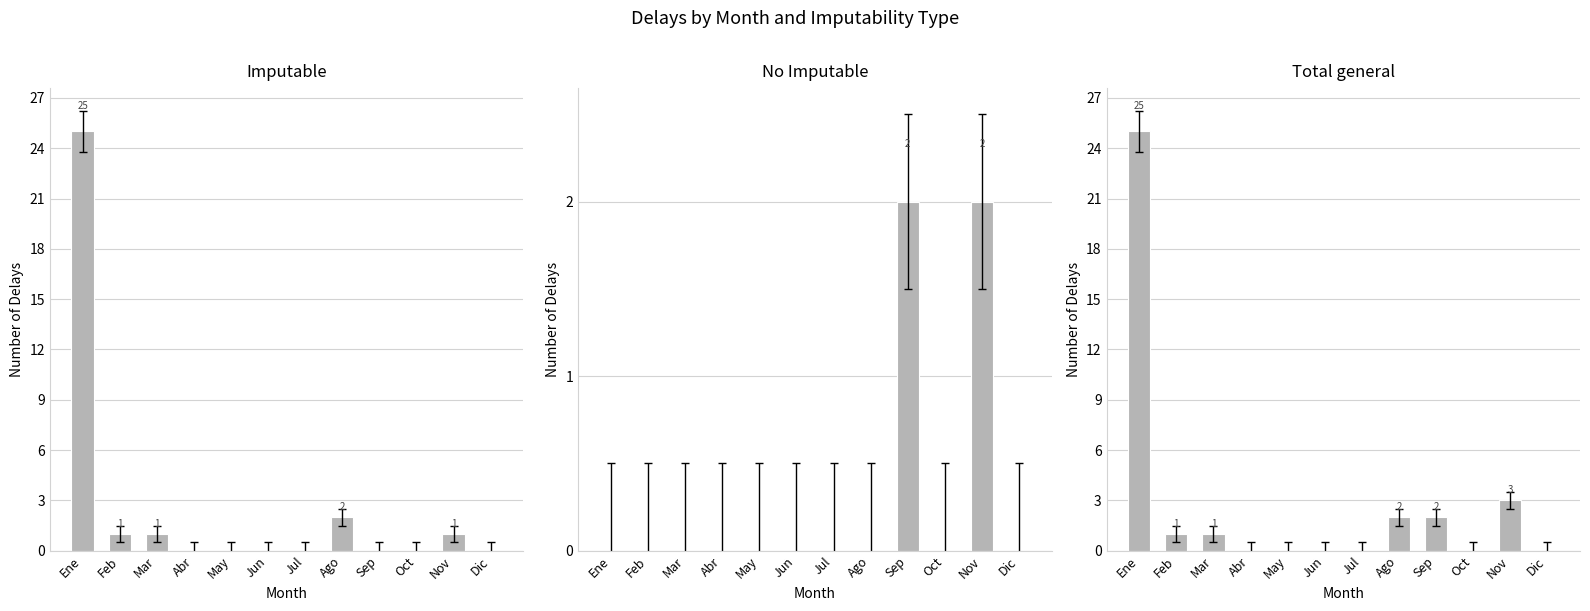

List the series in order of their peak value, highest first.

Imputable, Total general, No Imputable